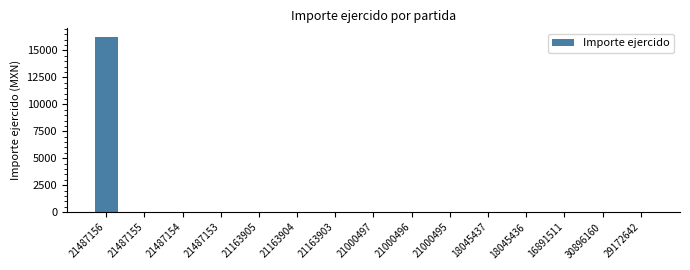

The chart shows a value of -6063 at 29172642. True or false?

False